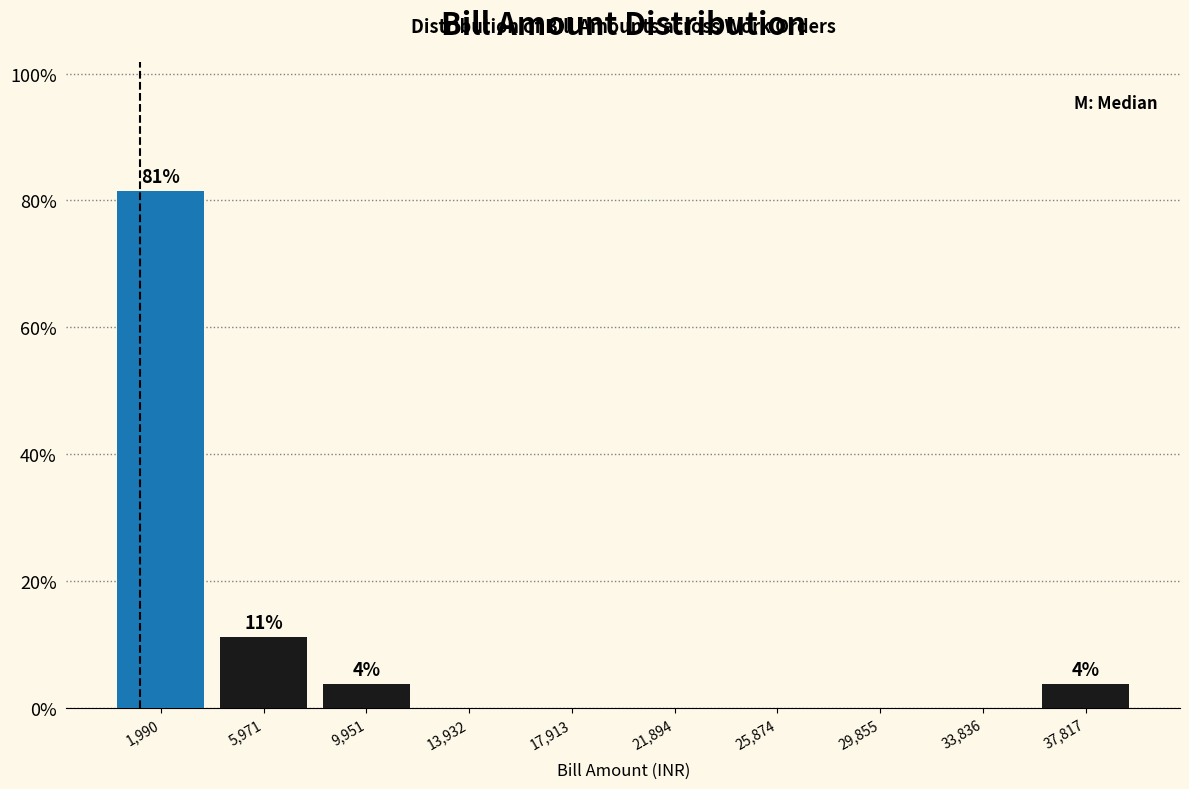

Which range on the x-axis has the tallest bar?

0 to 4000